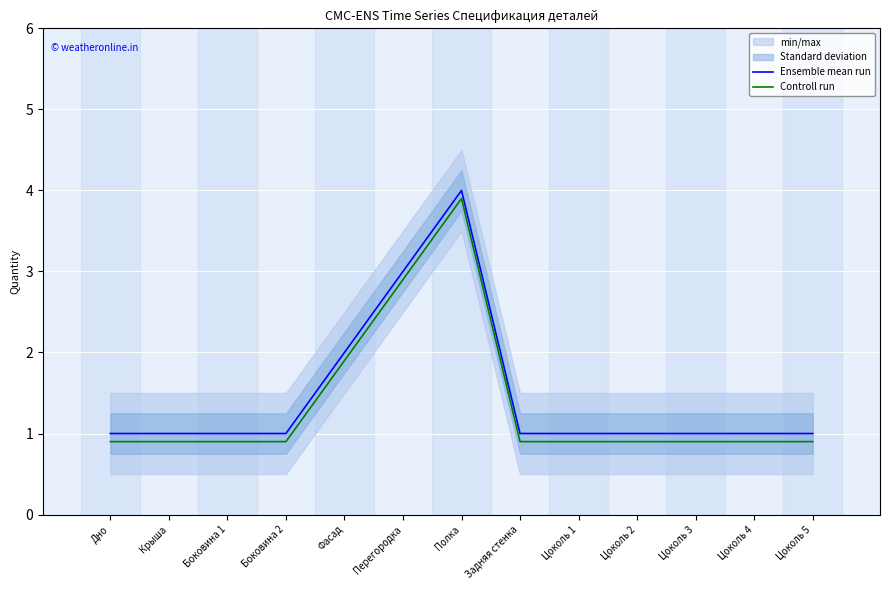

True or false: Controll run has more than 0 interior local peaks.

True